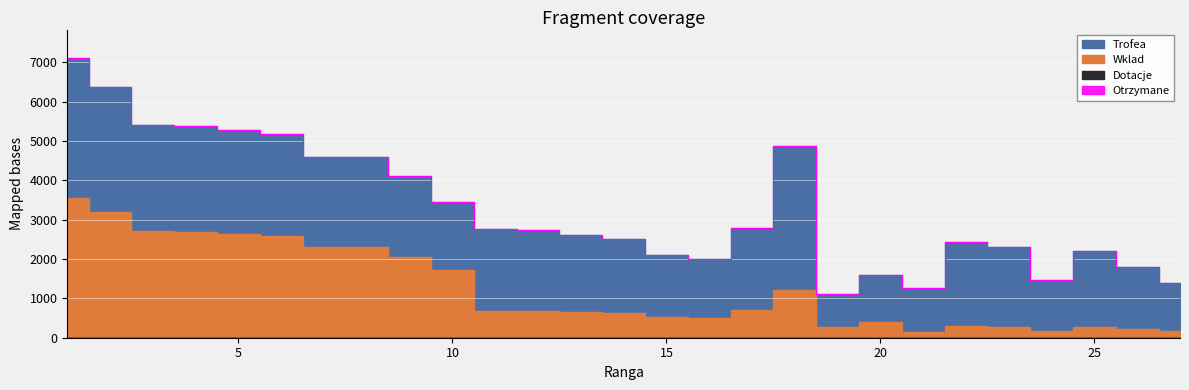

True or false: Dotacje and Trofea intersect in this chart.

False